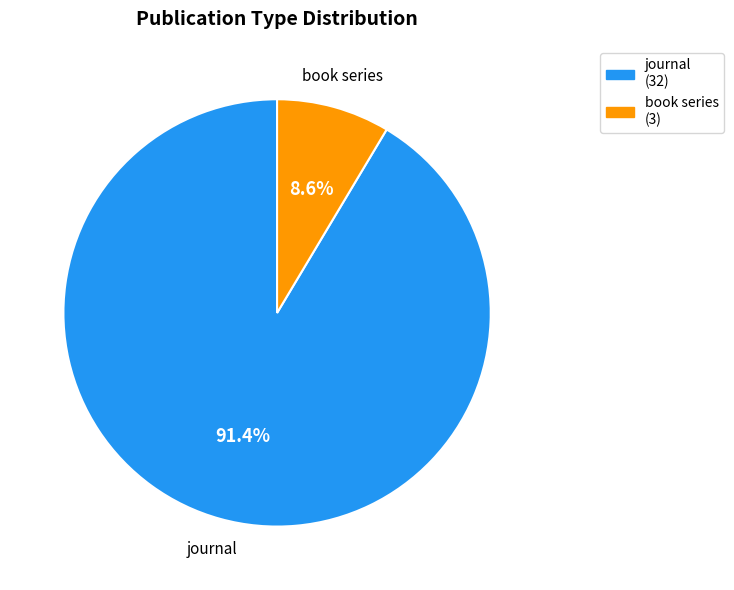

Between journal and book series, which is larger?

journal